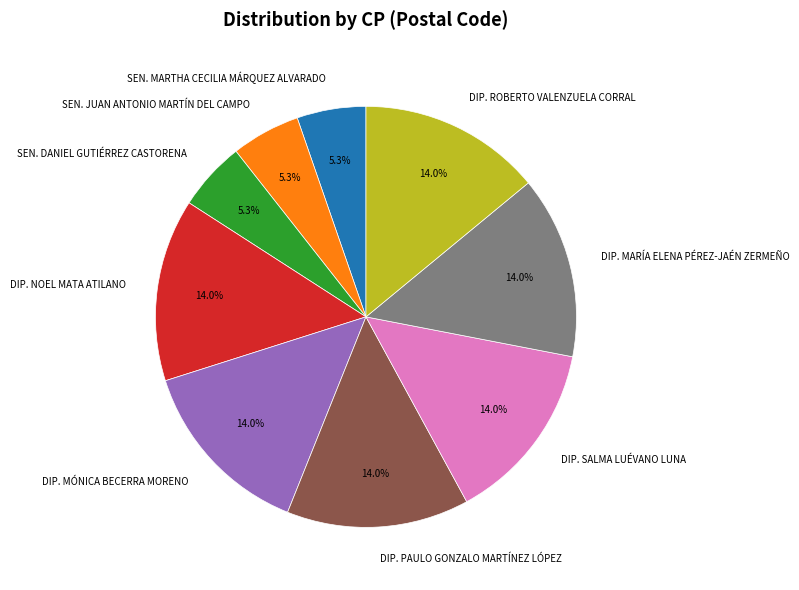

Between SEN. DANIEL GUTIÉRREZ CASTORENA and DIP. MARÍA ELENA PÉREZ-JAÉN ZERMEÑO, which is larger?

DIP. MARÍA ELENA PÉREZ-JAÉN ZERMEÑO